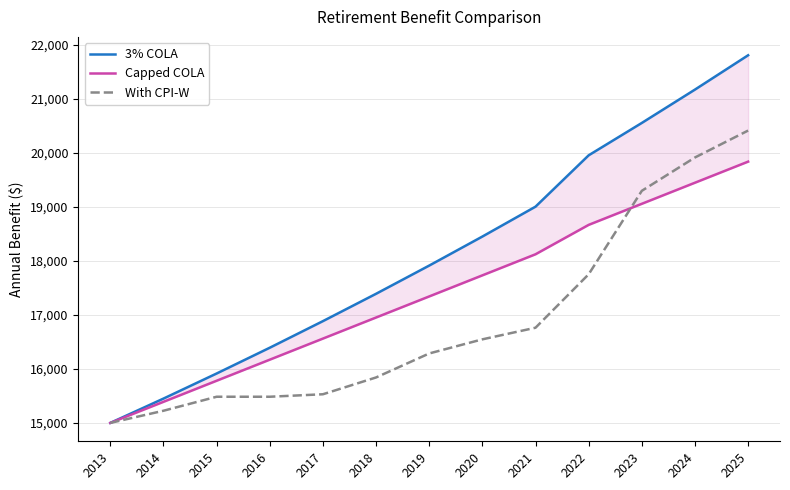

Is it true that 3% COLA equals 17389 at 2018?

True